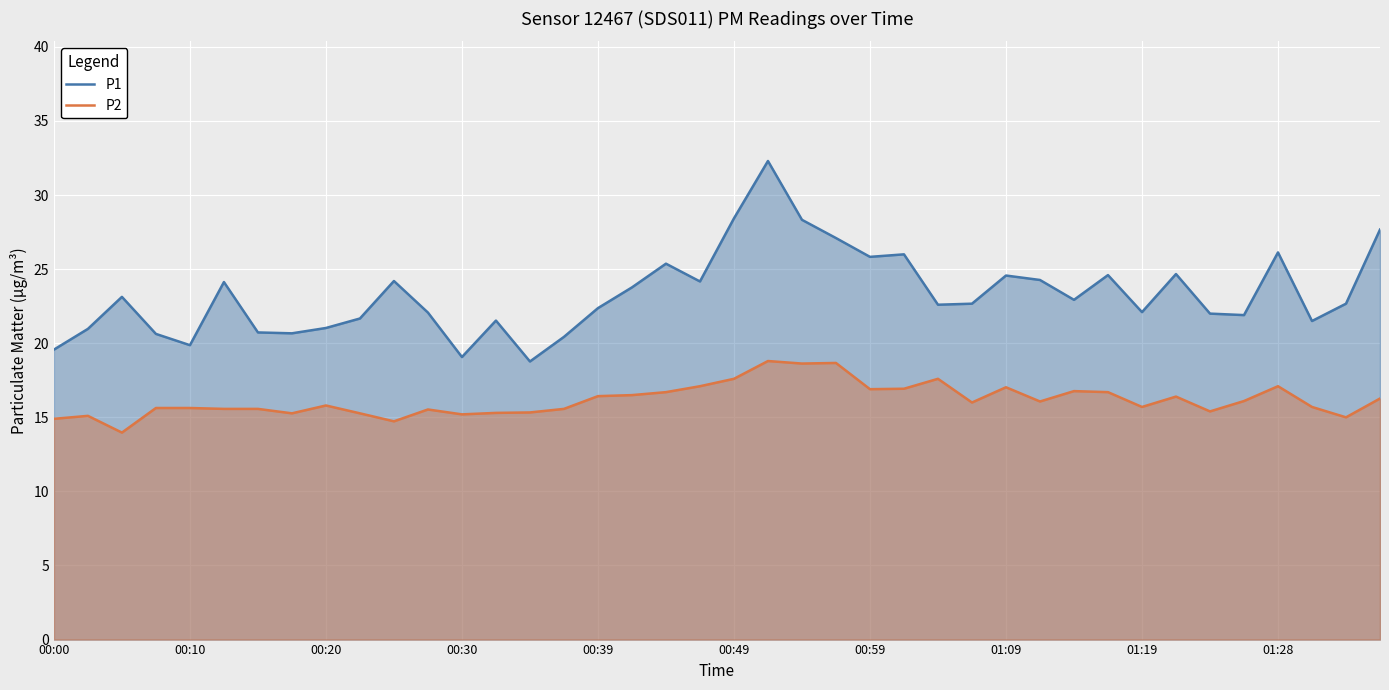

Which series has the largest total across all categories?

P1